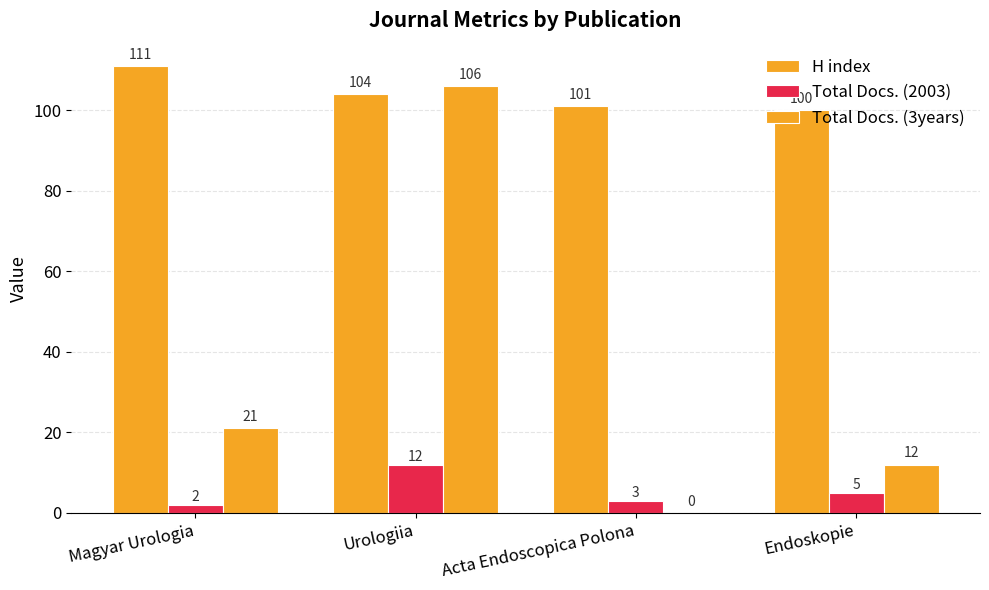

Between Urologiia and Magyar Urologia, which is larger?

Magyar Urologia